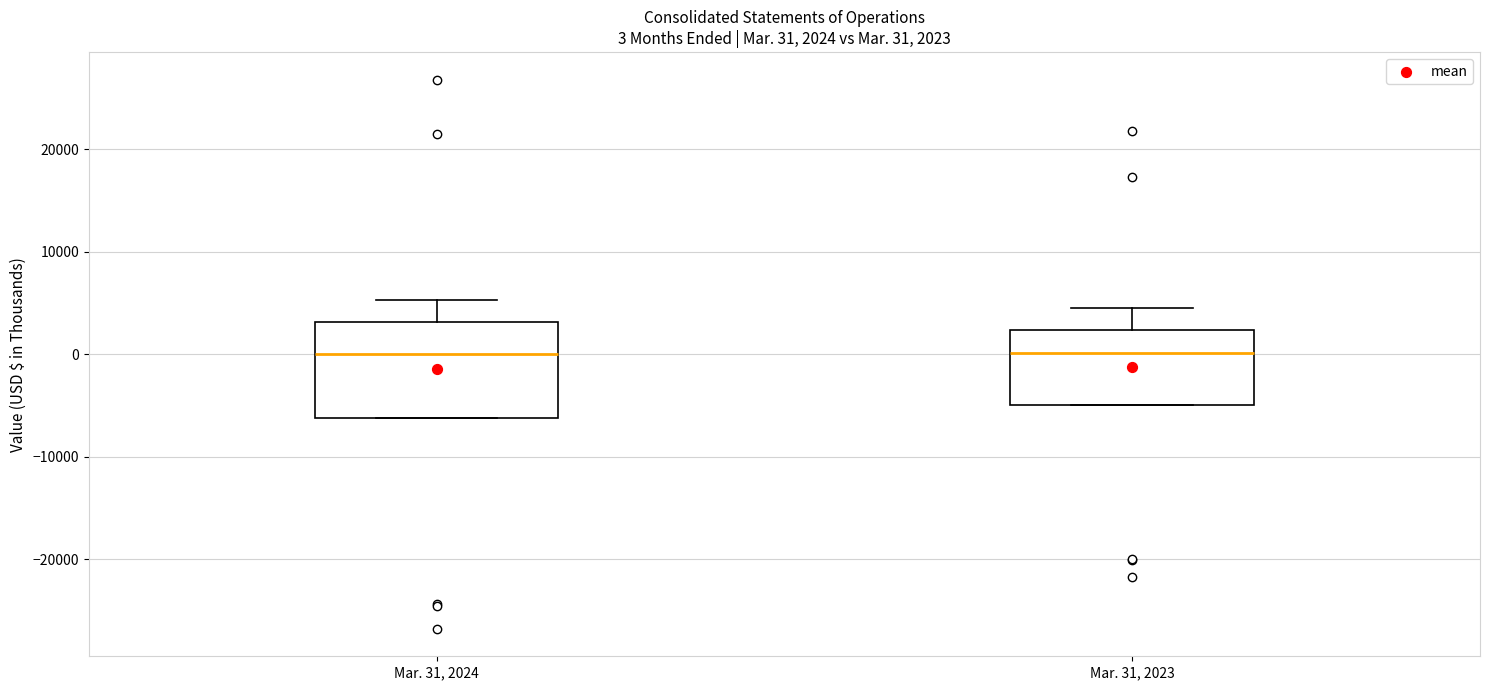

Which box is the tallest, from its lower edge to its upper edge?

Mar. 31, 2024